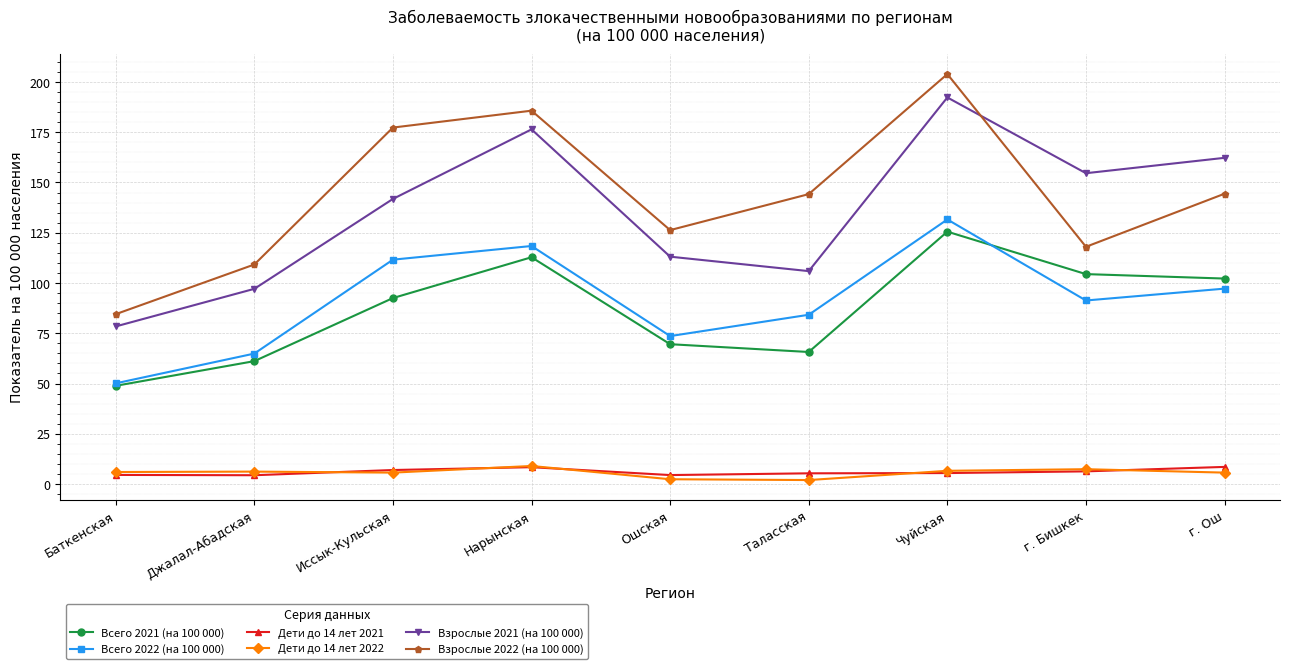

At which category is the sum across all series the highest?

Чуйская